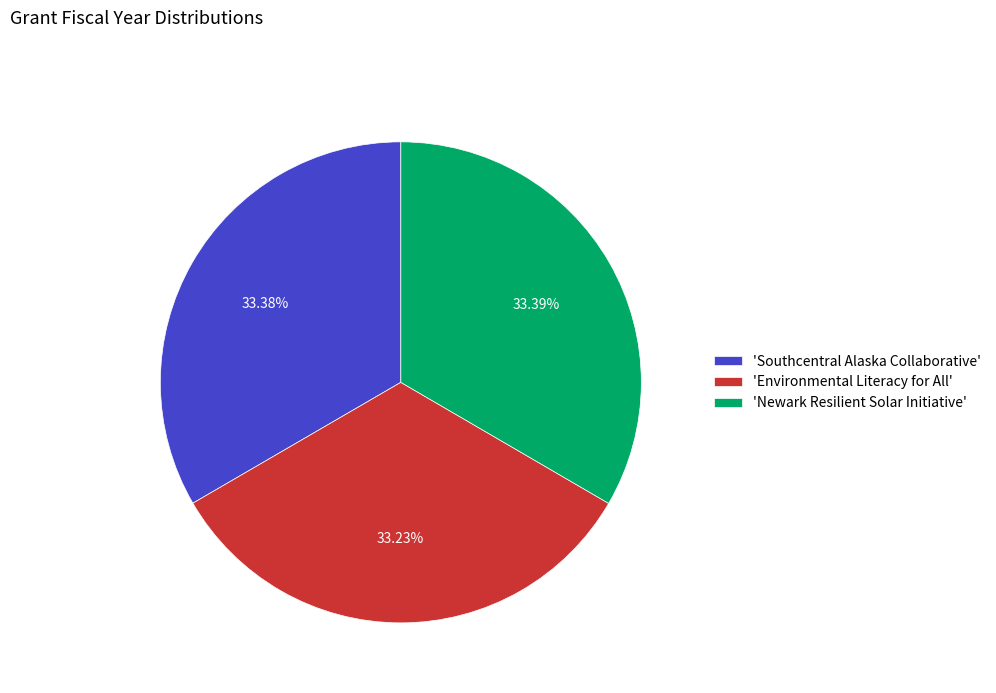

Count the number of slices in the pie.

3